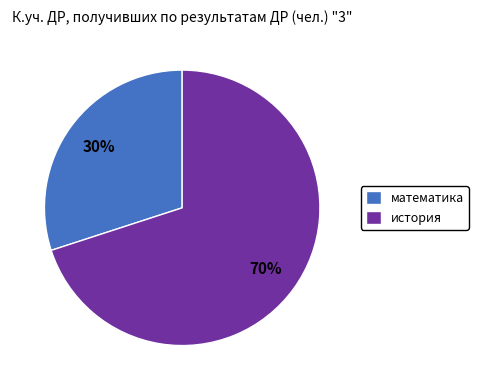

To the nearest percent, what is the combined percentage of математика and история?

100%